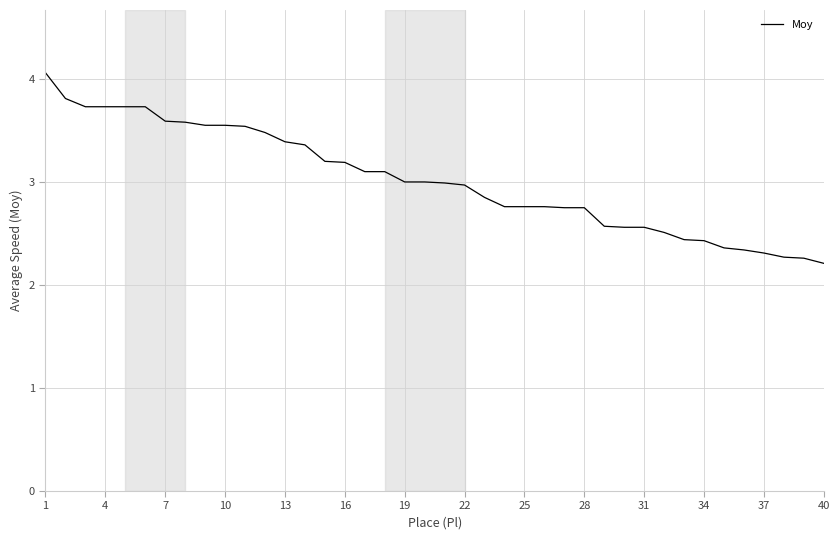

What is the minimum value shown in the chart?

2.2